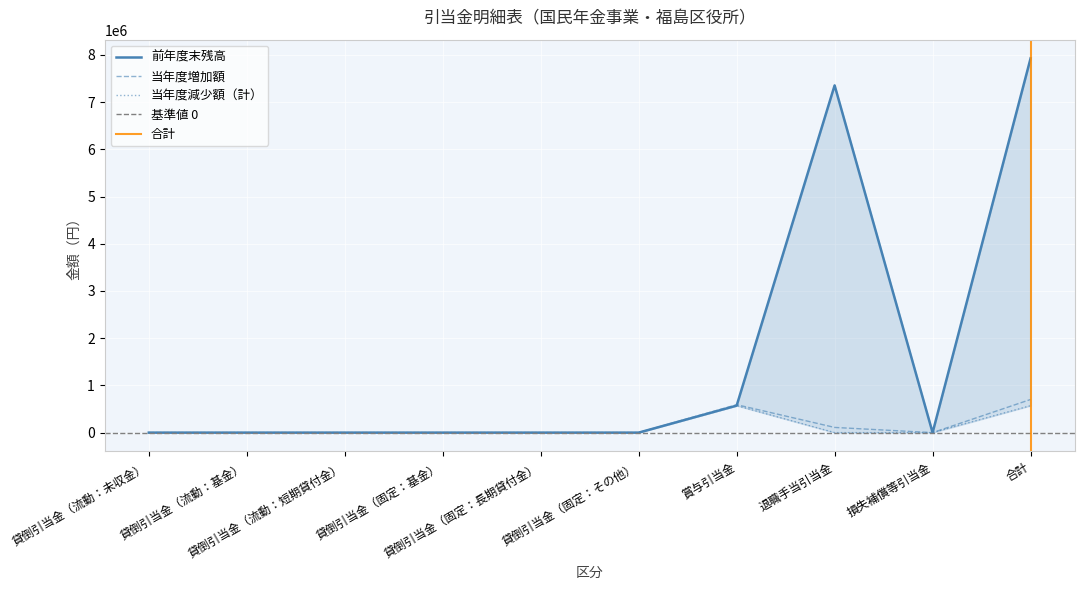

At how many categories does at least one series exceed 1294656?

2